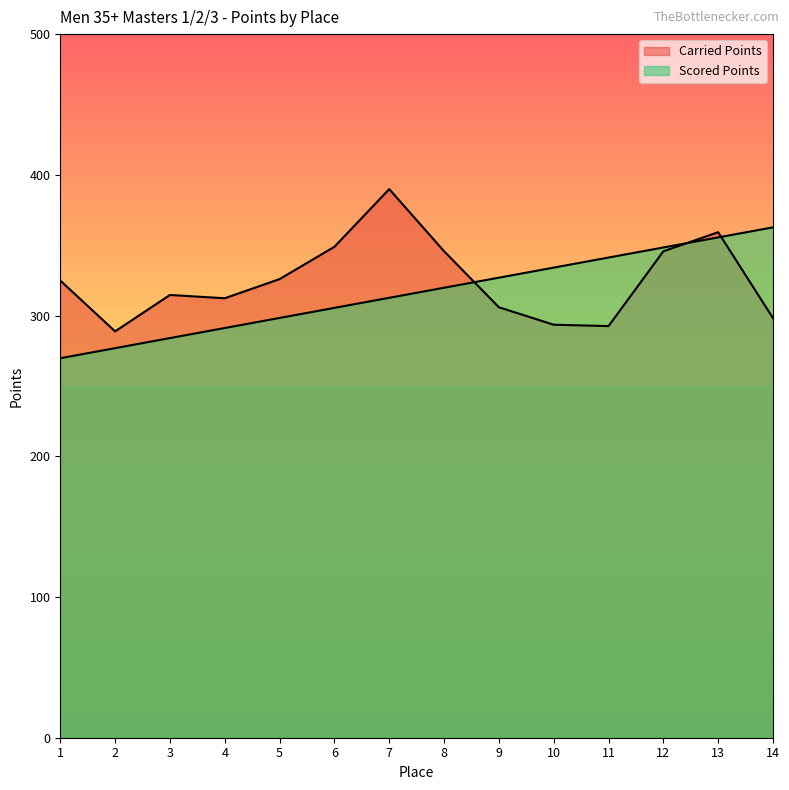

Is the value of Scored Points at 13 greater than the value of Carried Points at 11?

Yes